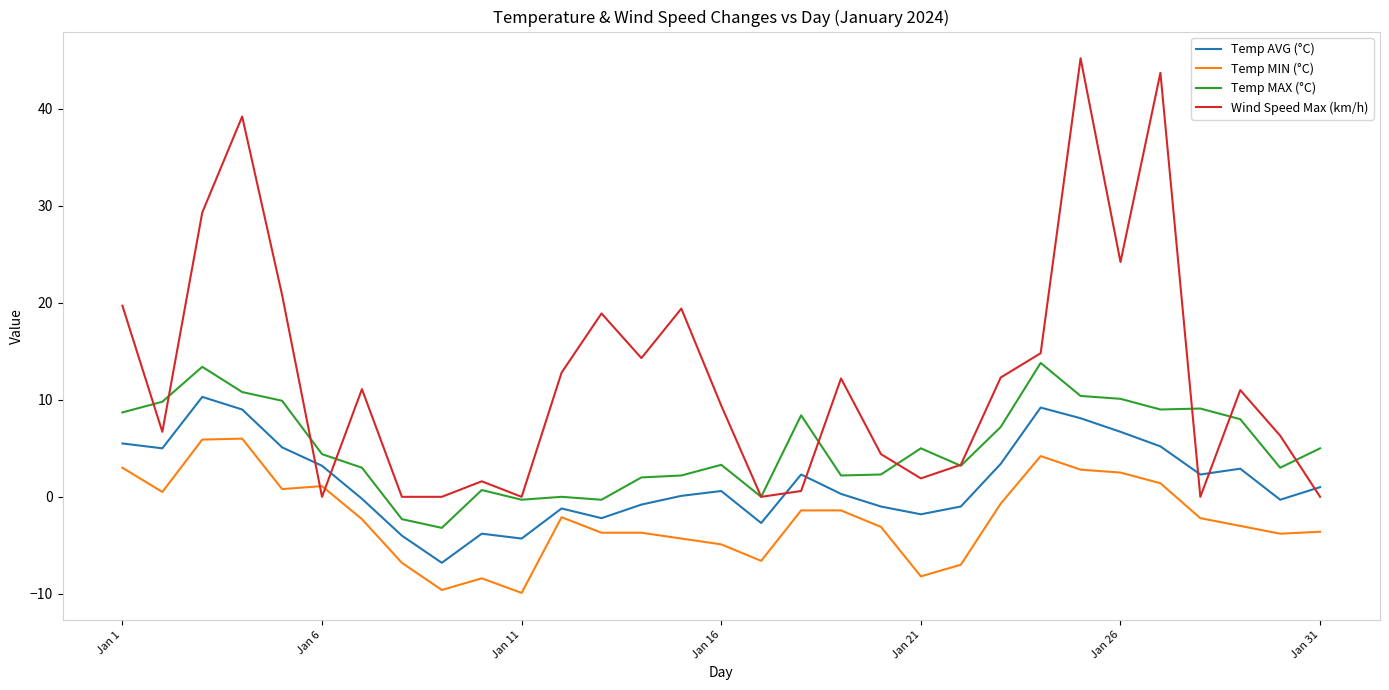

Rank the series by their average value, from highest to lowest.

Wind Speed Max (km/h), Temp MAX (°C), Temp AVG (°C), Temp MIN (°C)